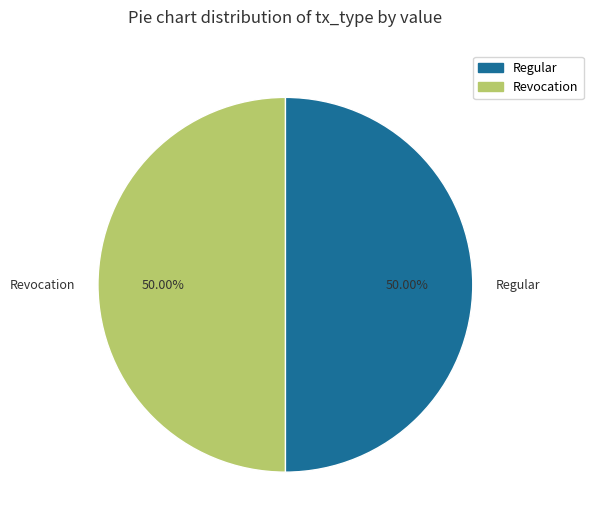

How many segments does this pie chart have?

2